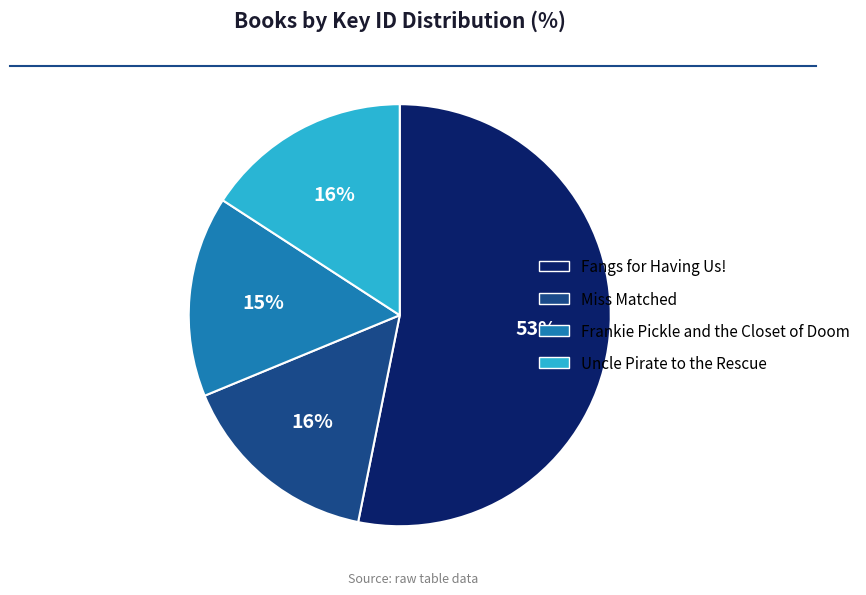

Does Fangs for Having Us! represent more than half of the total?

Yes